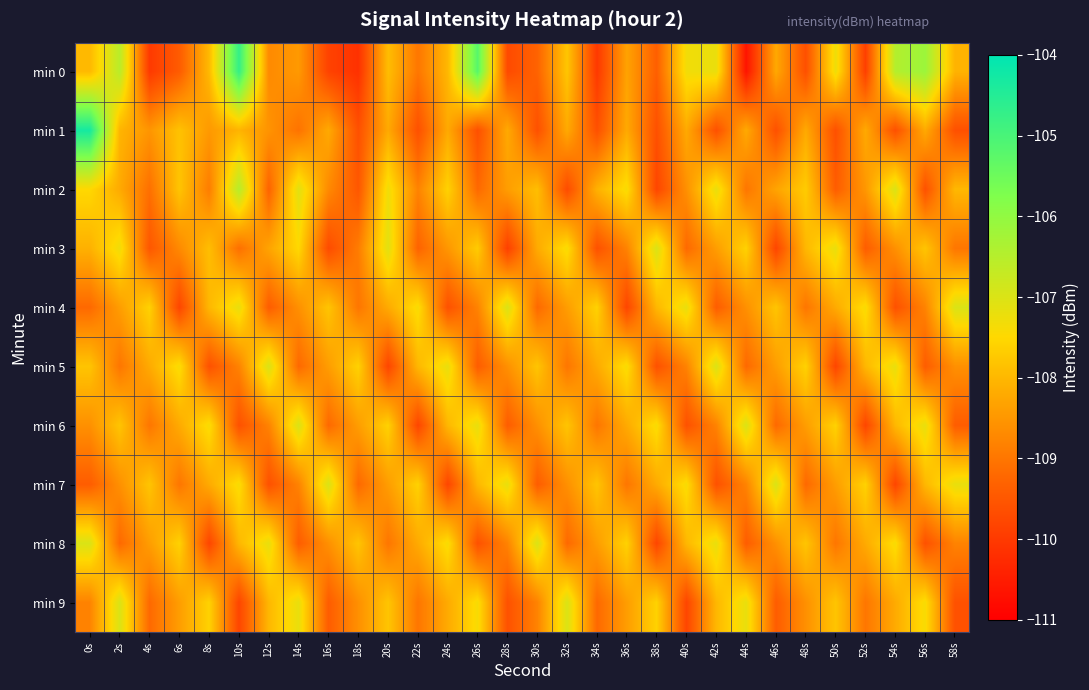

Reading left to right, transcribe all the data shown in this chart.

min 0: 0s=-108.0	2s=-106.5	4s=-110.0	6s=-109.4	8s=-108.0	10s=-104.7	12s=-108.7	14s=-108.5	16s=-109.8	18s=-110.2	20s=-107.9	22s=-109.0	24s=-108.0	26s=-105.2	28s=-109.7	30s=-109.3	32s=-107.8	34s=-110.0	36s=-108.3	38s=-109.4	40s=-107.3	42s=-107.2	44s=-110.6	46s=-108.2	48s=-109.6	50s=-107.3	52s=-109.9	54s=-106.5	56s=-106.1	58s=-108.1
min 1: 0s=-104.3	2s=-108.0	4s=-108.5	6s=-107.8	8s=-108.5	10s=-108.1	12s=-108.6	14s=-109.0	16s=-108.2	18s=-109.6	20s=-108.2	22s=-109.6	24s=-108.2	26s=-109.6	28s=-108.2	30s=-109.6	32s=-108.2	34s=-109.6	36s=-108.2	38s=-109.6	40s=-108.2	42s=-109.6	44s=-108.2	46s=-109.6	48s=-108.2	50s=-109.6	52s=-108.2	54s=-109.6	56s=-108.2	58s=-109.6
min 2: 0s=-107.5	2s=-108.2	4s=-109.1	6s=-107.8	8s=-108.9	10s=-106.5	12s=-109.3	14s=-107.1	16s=-108.7	18s=-109.5	20s=-107.3	22s=-108.8	24s=-107.6	26s=-109.2	28s=-108.4	30s=-107.9	32s=-109.7	34s=-108.1	36s=-107.4	38s=-109.8	40s=-108.6	42s=-107.2	44s=-109.0	46s=-108.3	48s=-107.7	50s=-109.4	52s=-108.5	54s=-107.0	56s=-109.6	58s=-108.0
min 3: 0s=-108.1	2s=-107.3	4s=-109.5	6s=-108.7	8s=-107.9	10s=-109.1	12s=-108.3	14s=-107.5	16s=-109.7	18s=-108.9	20s=-107.1	22s=-109.3	24s=-108.5	26s=-107.7	28s=-109.9	30s=-108.2	32s=-107.4	34s=-109.6	36s=-108.8	38s=-107.0	40s=-109.2	42s=-108.4	44s=-107.6	46s=-109.8	48s=-108.0	50s=-107.2	52s=-109.4	54s=-108.6	56s=-107.8	58s=-109.0
min 4: 0s=-109.2	2s=-108.4	4s=-107.6	6s=-109.8	8s=-108.0	10s=-107.2	12s=-109.4	14s=-108.6	16s=-107.8	18s=-109.0	20s=-108.2	22s=-107.4	24s=-109.6	26s=-108.8	28s=-107.0	30s=-109.2	32s=-108.4	34s=-107.6	36s=-109.8	38s=-108.0	40s=-107.2	42s=-109.4	44s=-108.6	46s=-107.8	48s=-109.0	50s=-108.2	52s=-107.4	54s=-109.6	56s=-108.8	58s=-107.0
min 5: 0s=-107.8	2s=-109.0	4s=-108.2	6s=-107.4	8s=-109.6	10s=-108.8	12s=-107.0	14s=-109.2	16s=-108.4	18s=-107.6	20s=-109.8	22s=-108.0	24s=-107.2	26s=-109.4	28s=-108.6	30s=-107.8	32s=-109.0	34s=-108.2	36s=-107.4	38s=-109.6	40s=-108.8	42s=-107.0	44s=-109.2	46s=-108.4	48s=-107.6	50s=-109.8	52s=-108.0	54s=-107.2	56s=-109.4	58s=-108.6
min 6: 0s=-108.6	2s=-107.8	4s=-109.0	6s=-108.2	8s=-107.4	10s=-109.6	12s=-108.8	14s=-107.0	16s=-109.2	18s=-108.4	20s=-107.6	22s=-109.8	24s=-108.0	26s=-107.2	28s=-109.4	30s=-108.6	32s=-107.8	34s=-109.0	36s=-108.2	38s=-107.4	40s=-109.6	42s=-108.8	44s=-107.0	46s=-109.2	48s=-108.4	50s=-107.6	52s=-109.8	54s=-108.0	56s=-107.2	58s=-109.4
min 7: 0s=-109.4	2s=-108.6	4s=-107.8	6s=-109.0	8s=-108.2	10s=-107.4	12s=-109.6	14s=-108.8	16s=-107.0	18s=-109.2	20s=-108.4	22s=-107.6	24s=-109.8	26s=-108.0	28s=-107.2	30s=-109.4	32s=-108.6	34s=-107.8	36s=-109.0	38s=-108.2	40s=-107.4	42s=-109.6	44s=-108.8	46s=-107.0	48s=-109.2	50s=-108.4	52s=-107.6	54s=-109.8	56s=-108.0	58s=-107.2
min 8: 0s=-107.0	2s=-109.2	4s=-108.4	6s=-107.6	8s=-109.8	10s=-108.0	12s=-107.2	14s=-109.4	16s=-108.6	18s=-107.8	20s=-109.0	22s=-108.2	24s=-107.4	26s=-109.6	28s=-108.8	30s=-107.0	32s=-109.2	34s=-108.4	36s=-107.6	38s=-109.8	40s=-108.0	42s=-107.2	44s=-109.4	46s=-108.6	48s=-107.8	50s=-109.0	52s=-108.2	54s=-107.4	56s=-109.6	58s=-108.8
min 9: 0s=-108.8	2s=-107.0	4s=-109.2	6s=-108.4	8s=-107.6	10s=-109.8	12s=-108.0	14s=-107.2	16s=-109.4	18s=-108.6	20s=-107.8	22s=-109.0	24s=-108.2	26s=-107.4	28s=-109.6	30s=-108.8	32s=-107.0	34s=-109.2	36s=-108.4	38s=-107.6	40s=-109.8	42s=-108.0	44s=-107.2	46s=-109.4	48s=-108.6	50s=-107.8	52s=-109.0	54s=-108.2	56s=-107.4	58s=-109.6